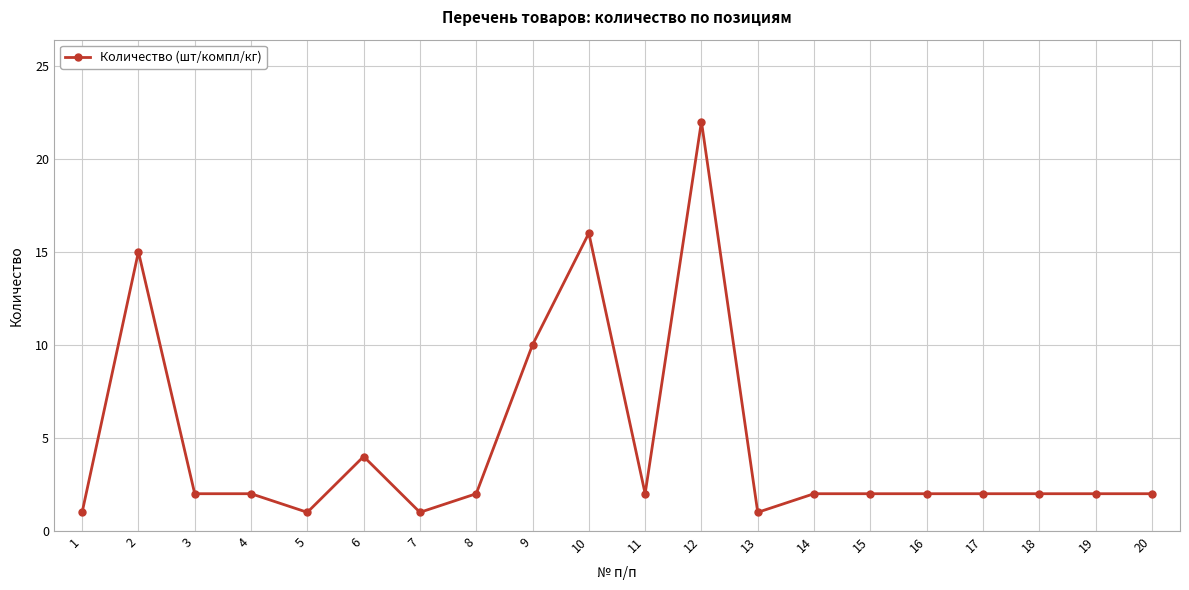

What is the ratio of the value at 16 to the value at 3?

1.0